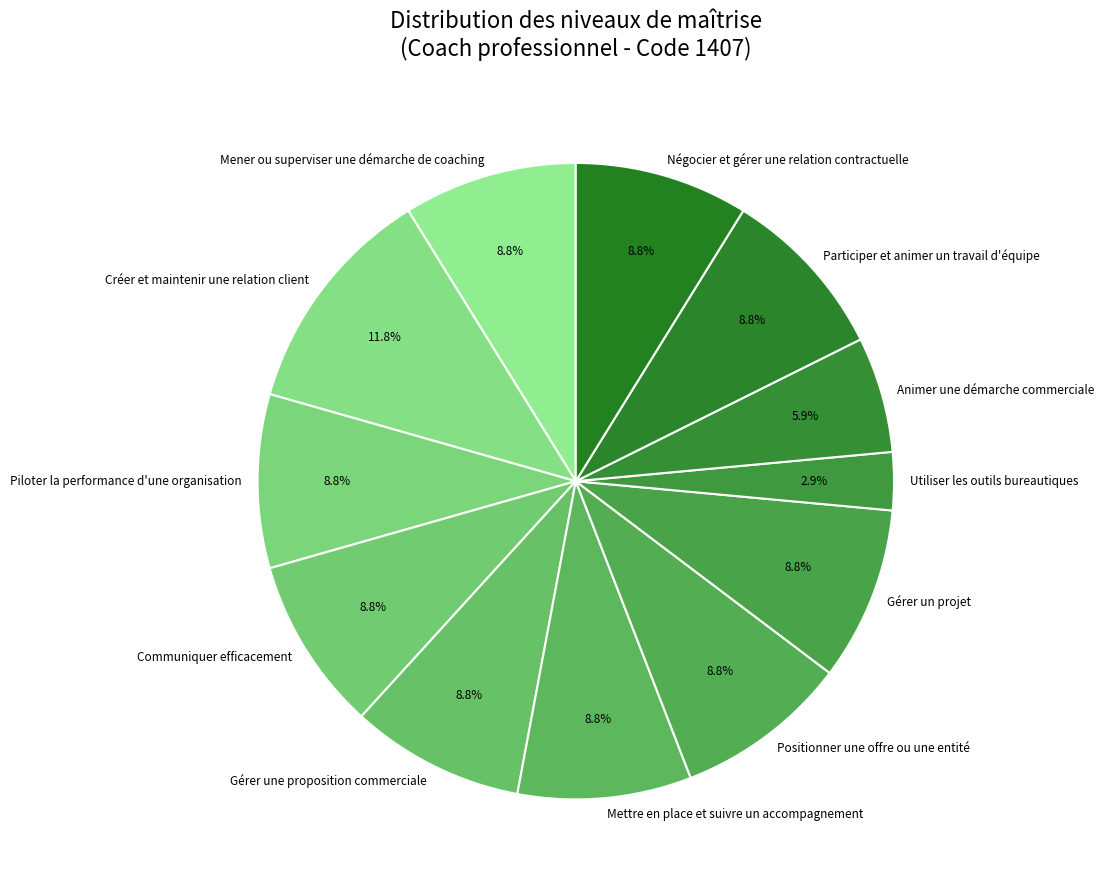

Does Mettre en place et suivre un accompagnement account for over 50% of the chart?

No